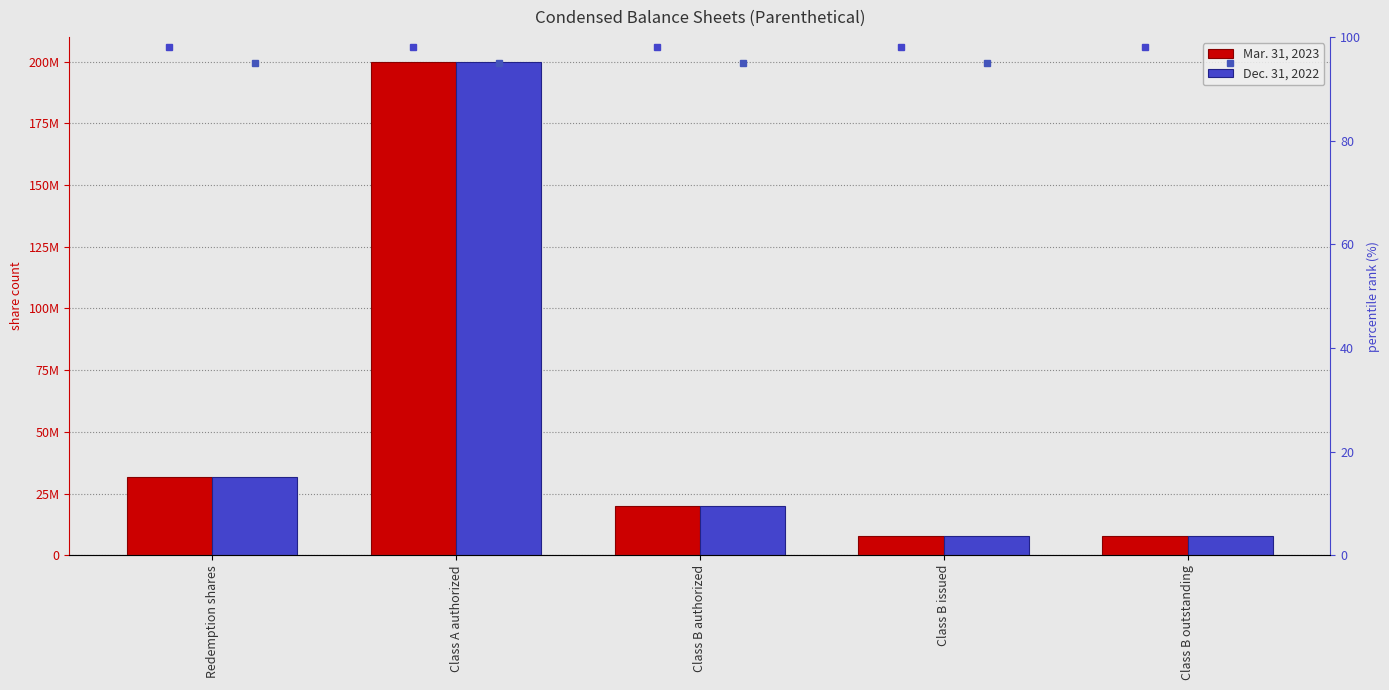

Which series has the largest total across all categories?

Mar. 31, 2023